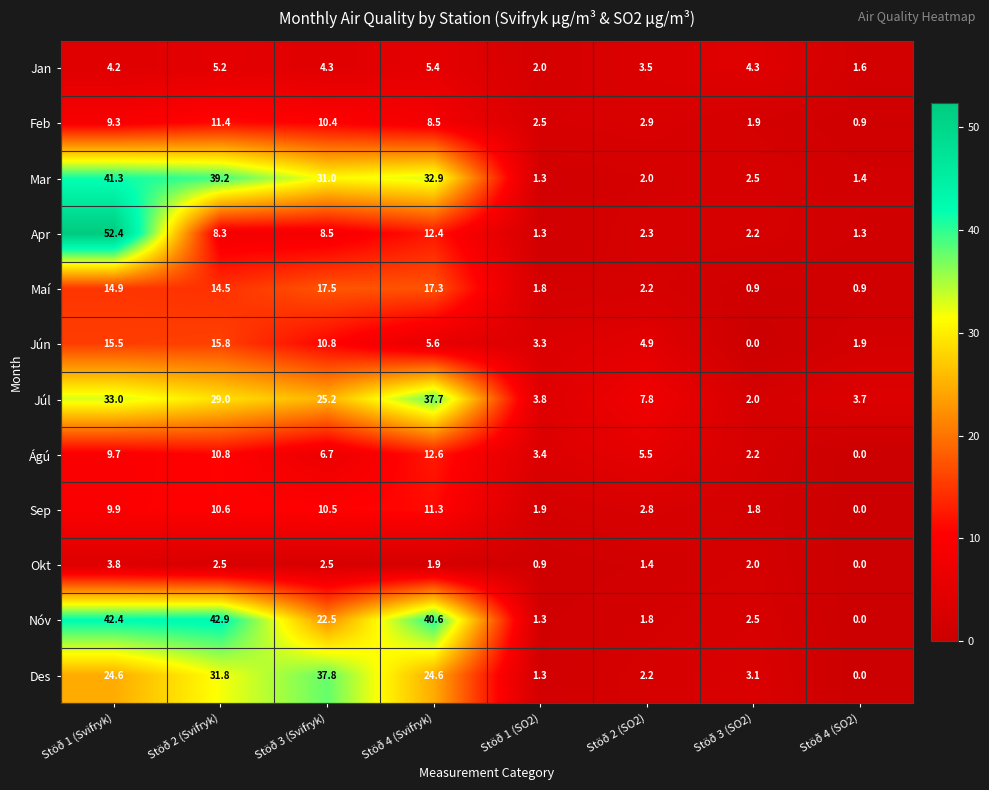

Is it true that Des equals 3.1 at Stöð 3 (SO2)?

True